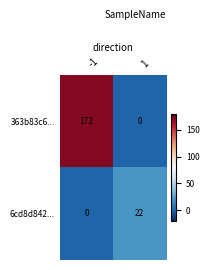

At 1, list the series in order from smallest to largest.

363b83c6..., 6cd8d842...